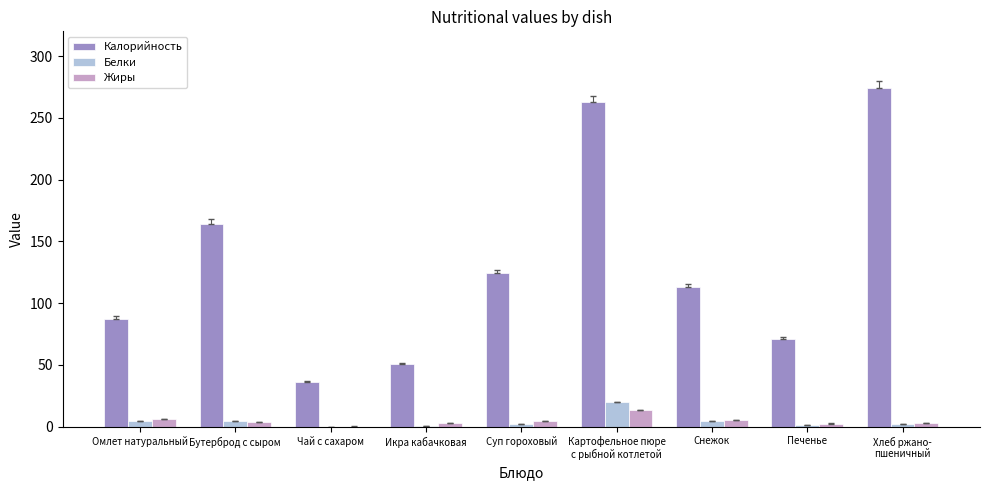

Where is Калорийность nearest to the value 155?

Бутерброд с сыром